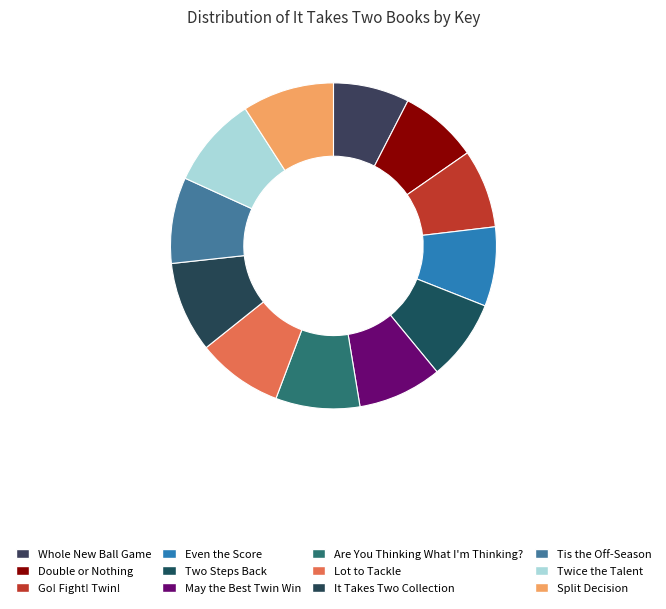

Rank the categories by value from highest to lowest.

Split Decision, Twice the Talent, It Takes Two Collection, Tis the Off-Season, Lot to Tackle, Are You Thinking What I'm Thinking?, May the Best Twin Win, Two Steps Back, Even the Score, Go! Fight! Twin!, Double or Nothing, Whole New Ball Game